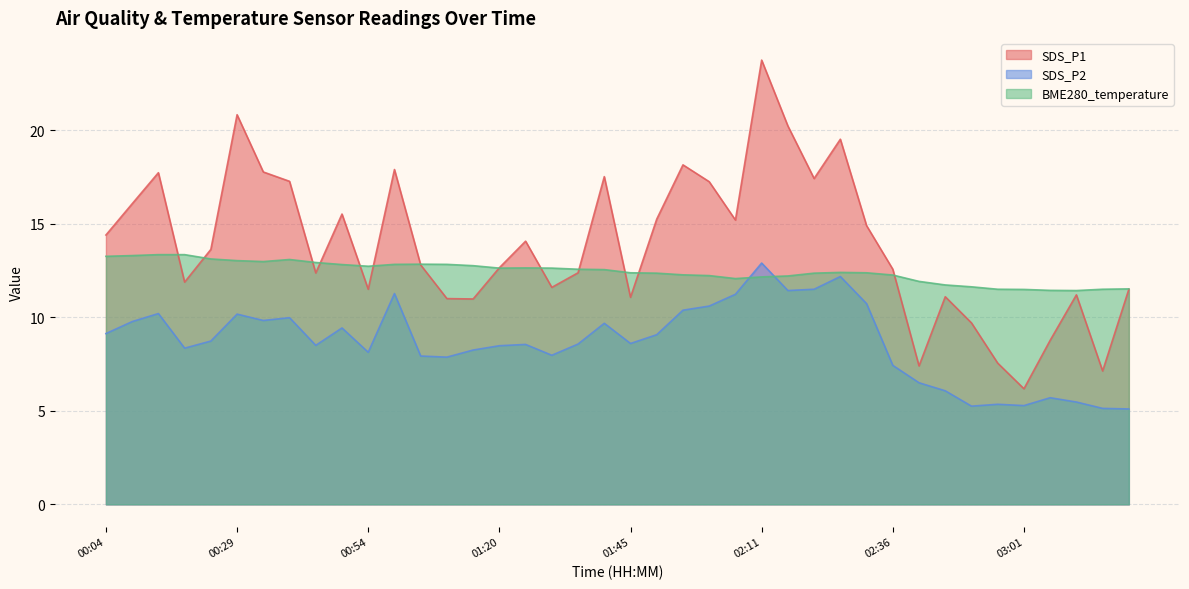

How many data points in SDS_P2 are above 8?

27